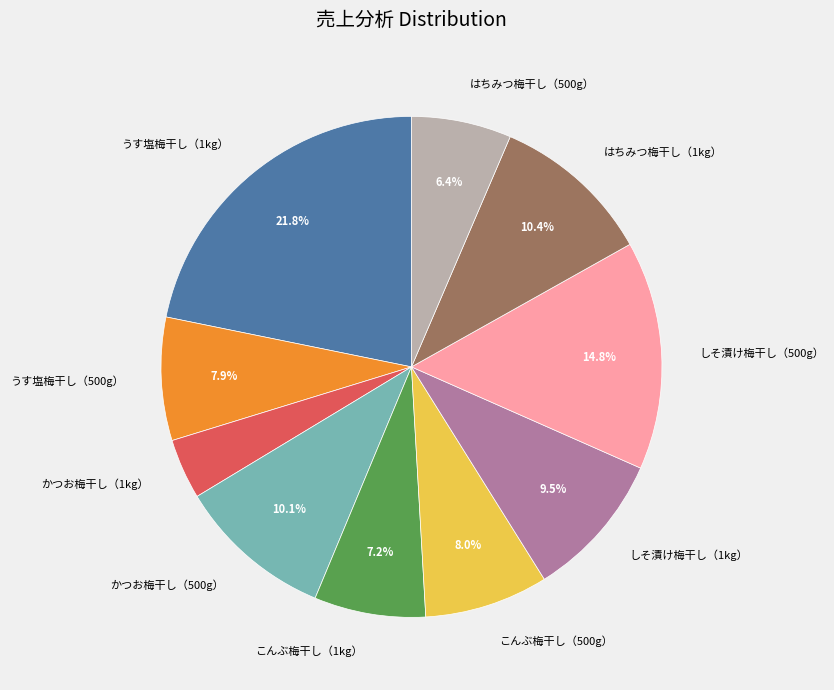

Is there any slice that represents more than half of the pie?

No